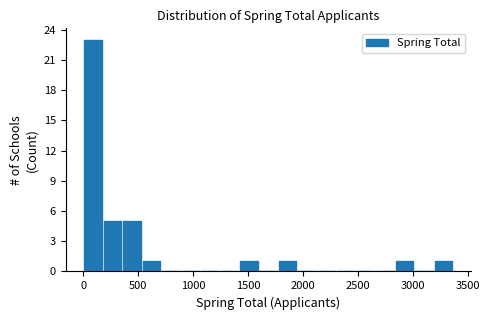

Read against the x-axis, roughly where is the centre of the tallest bar?

100